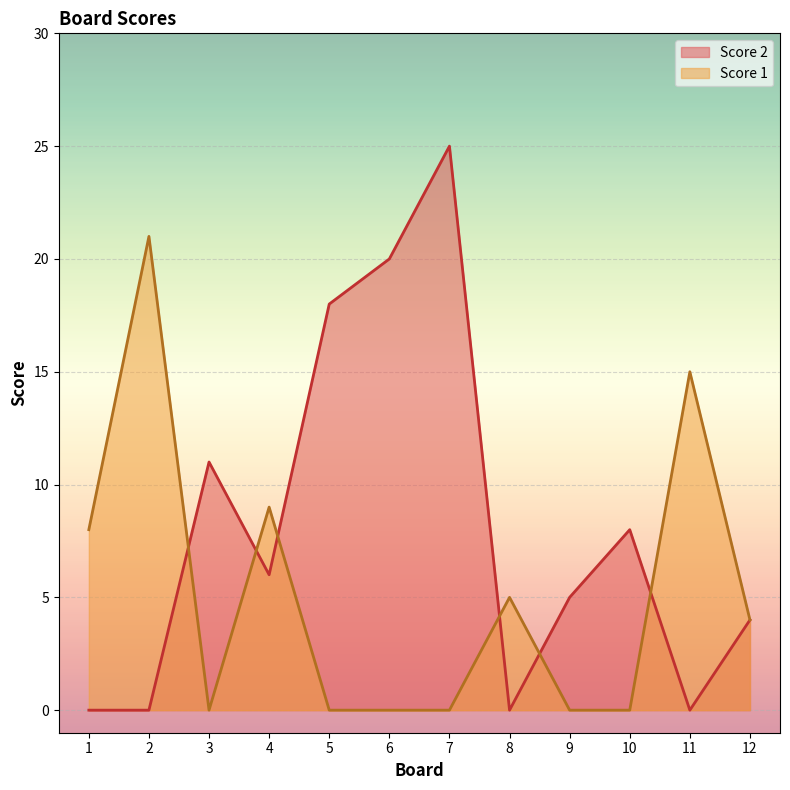

In Score 1, how many points are lower than both neighbors (excluding endpoints)?

1